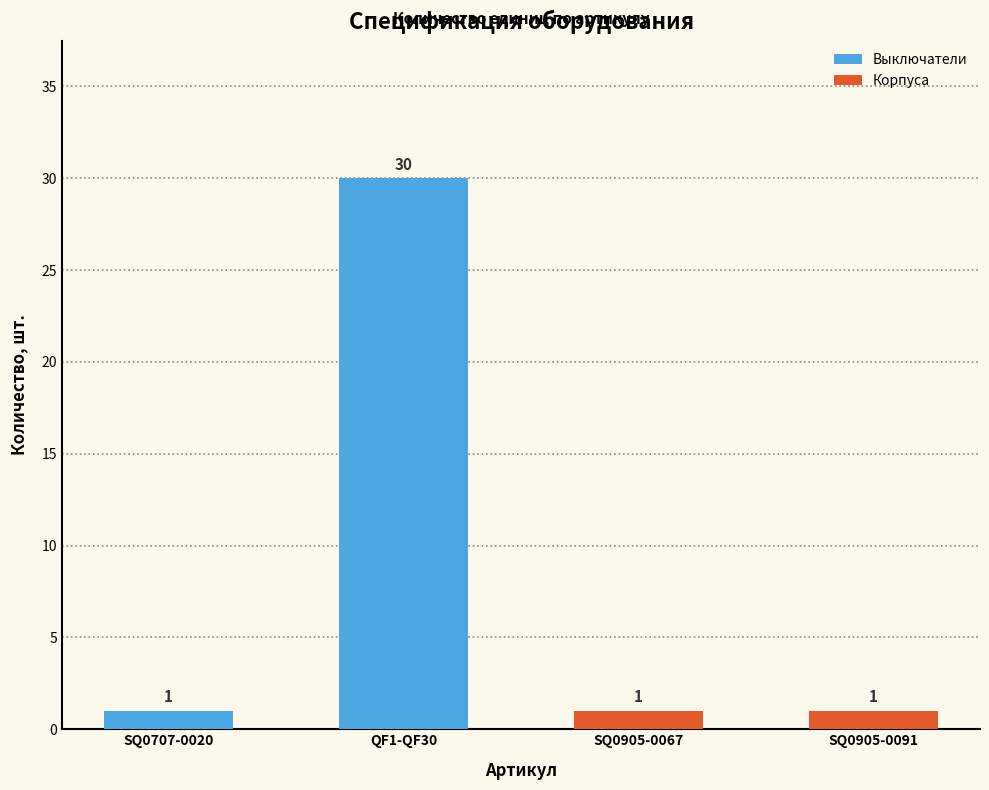

Are the bars grouped side by side (vs. stacked)?

No